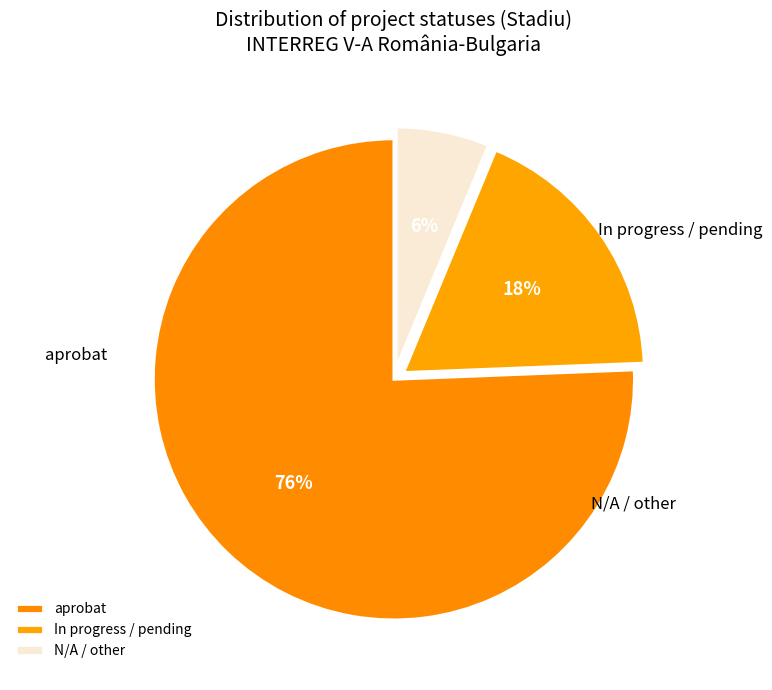

How many segments does this pie chart have?

3